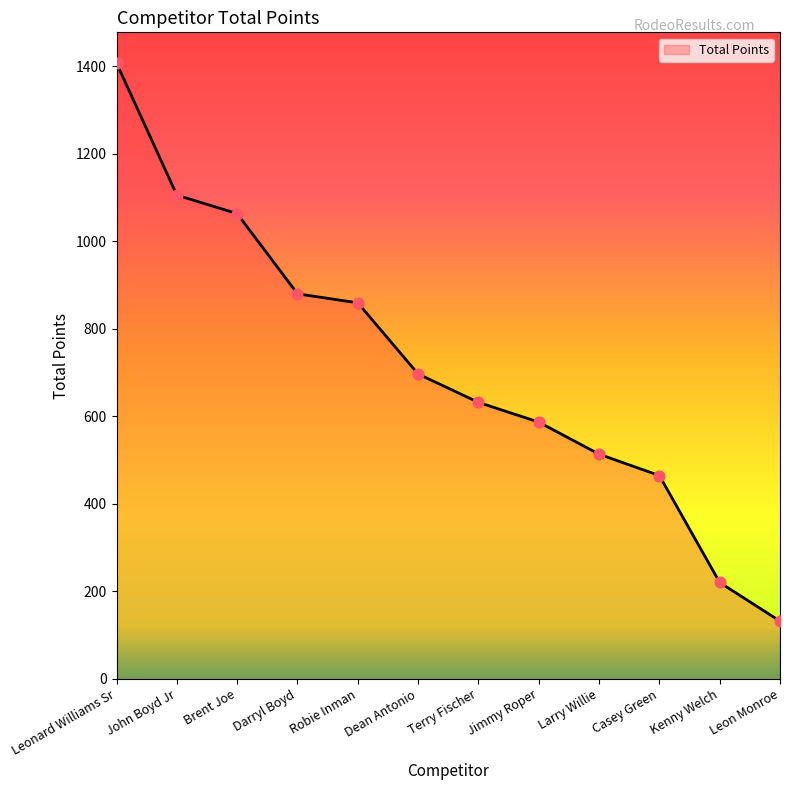

Which has a higher value, Robie Inman or Leonard Williams Sr?

Leonard Williams Sr